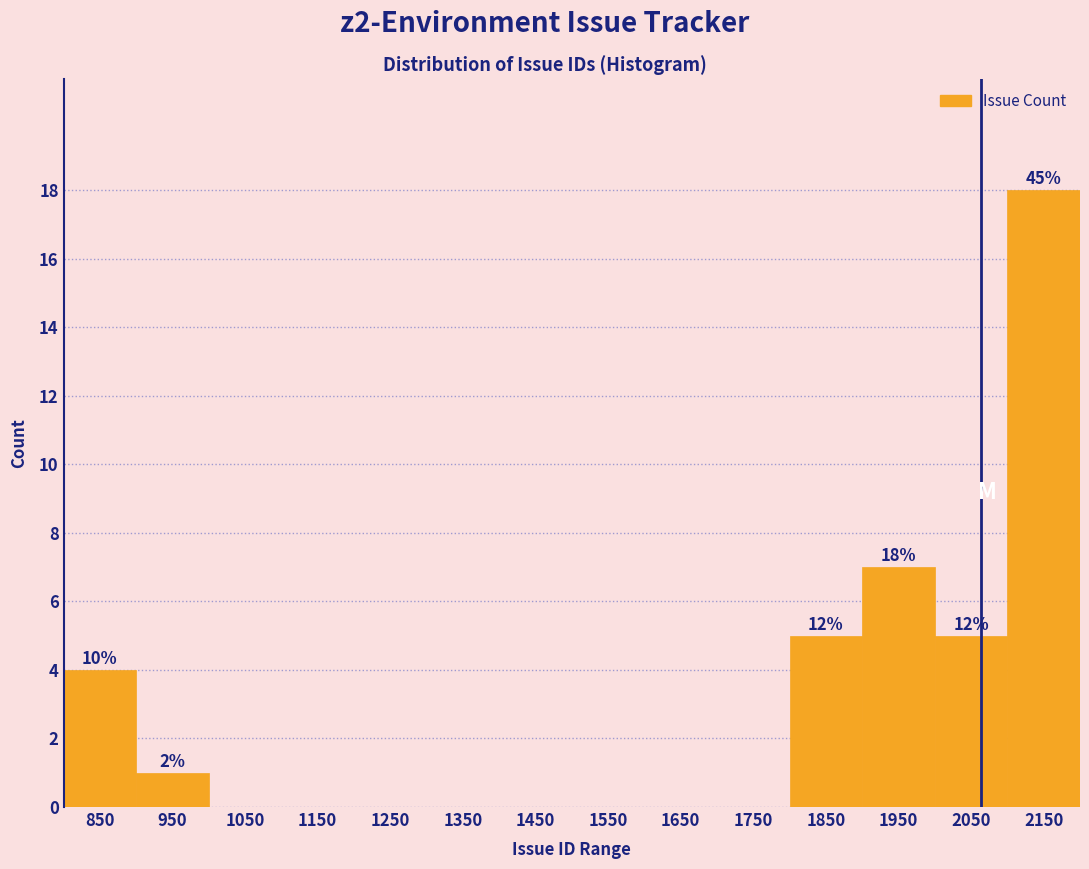

Over which range of the x-axis is the bar tallest?

2100 to 2200